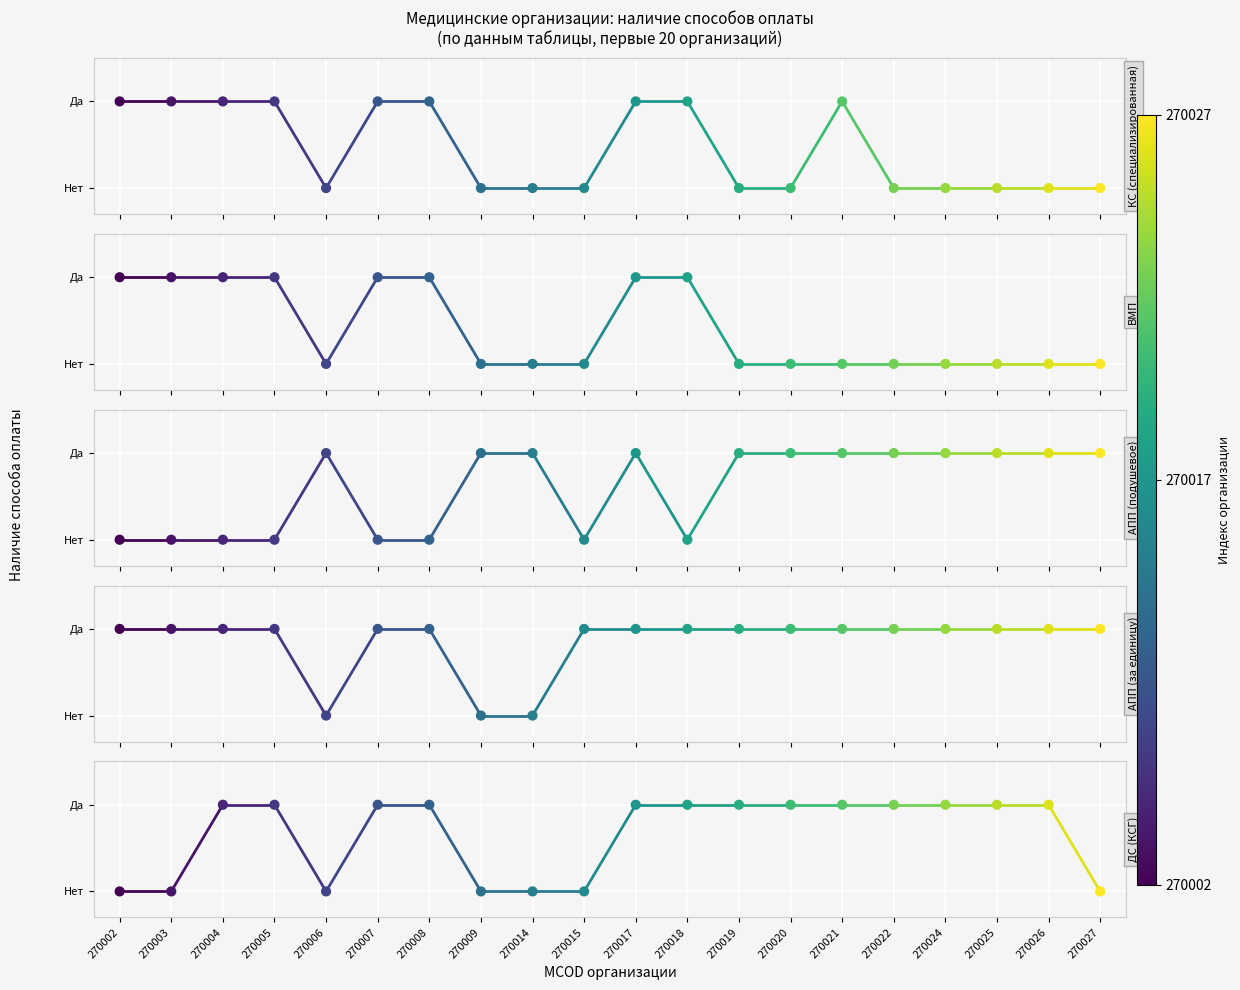

What is the total value across all series at 270003?

3